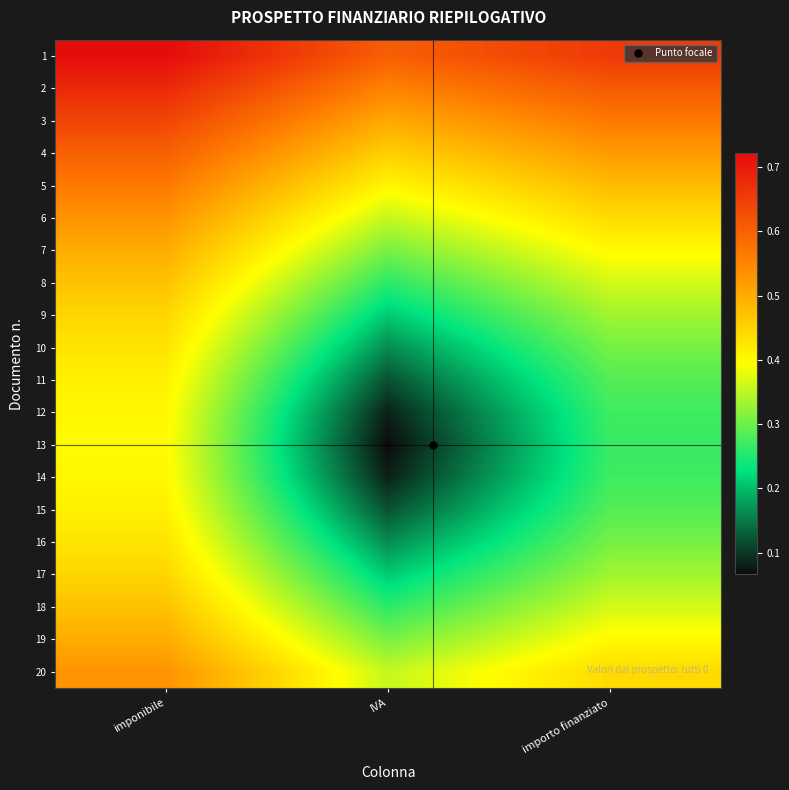

Between IVA and importo finanziato, which is larger?

importo finanziato